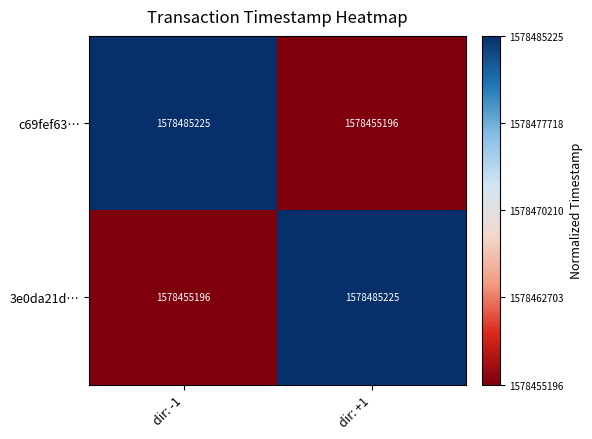

What is the spread (max minus min) of values at dir: -1?

30029